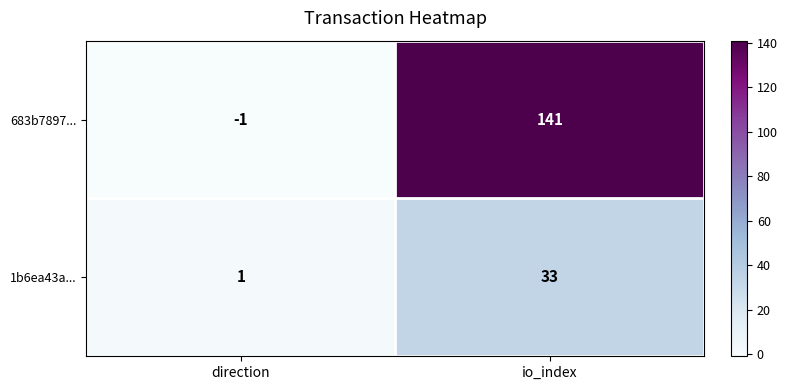

Is it true that 1b6ea43a... equals 33 at io_index?

True